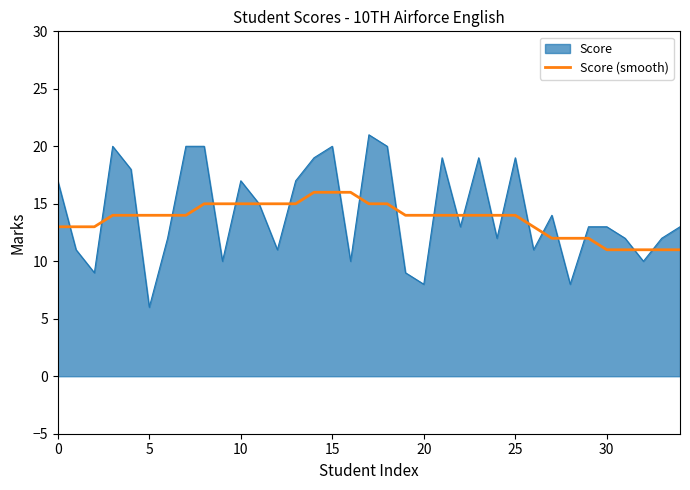

What is the maximum value for Score (smooth)?

16